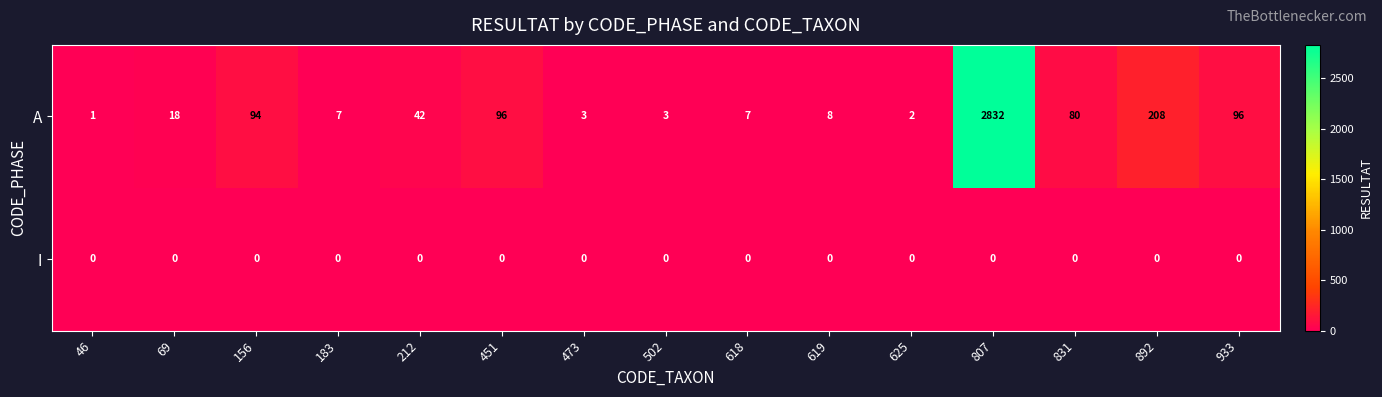

How many distinct data groups are displayed?

2